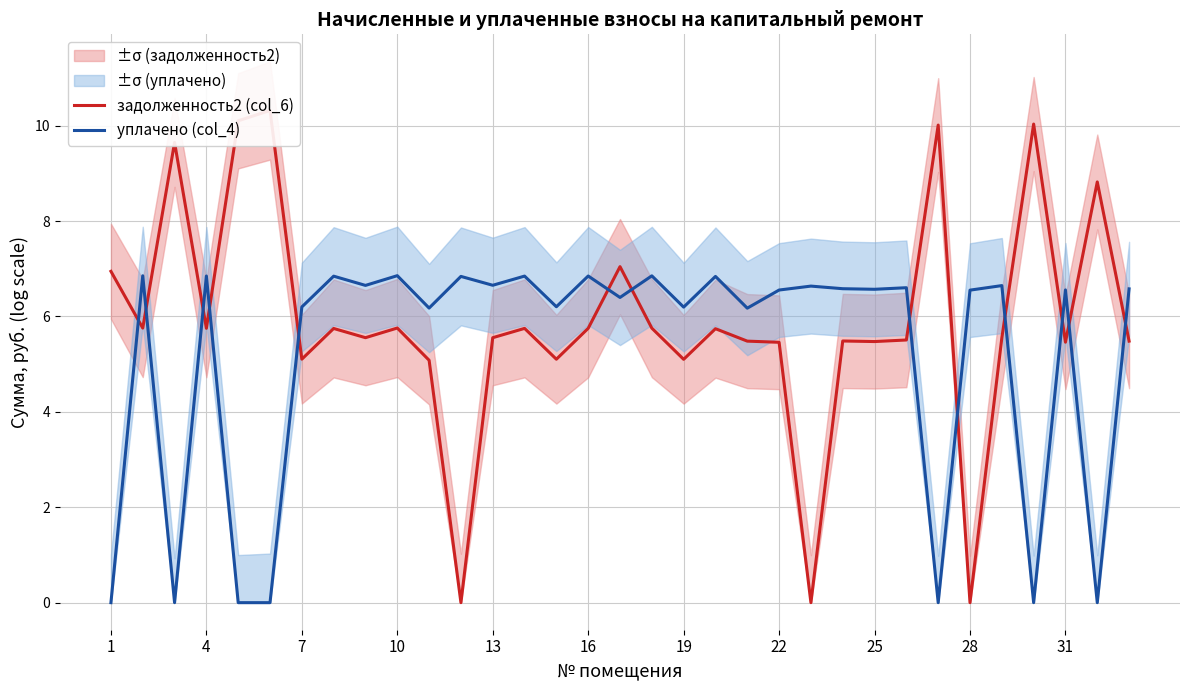

Is it true that уплачено (col_4) equals 6.8 at 16?

True